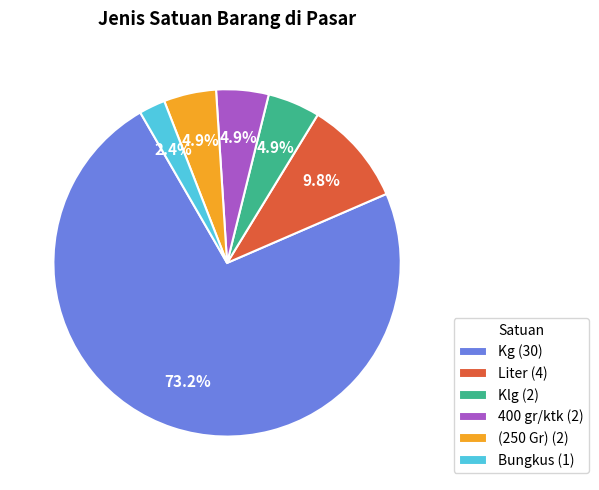

How many slices are in this pie chart?

6